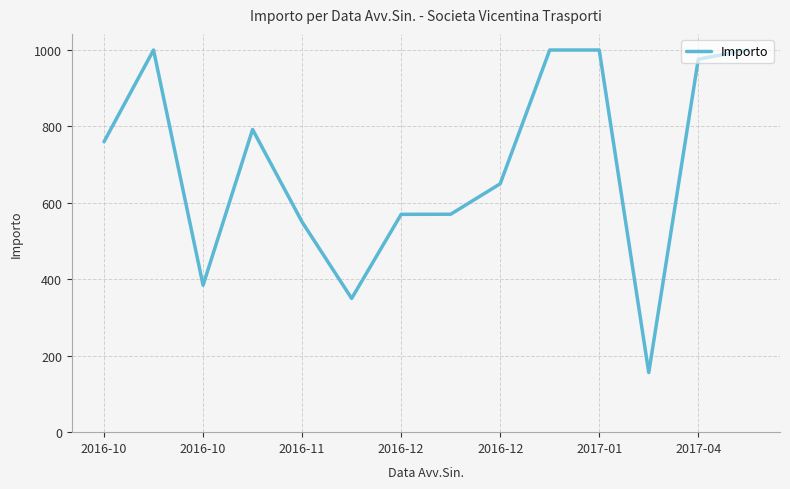

What is the minimum value shown in the chart?

156.0